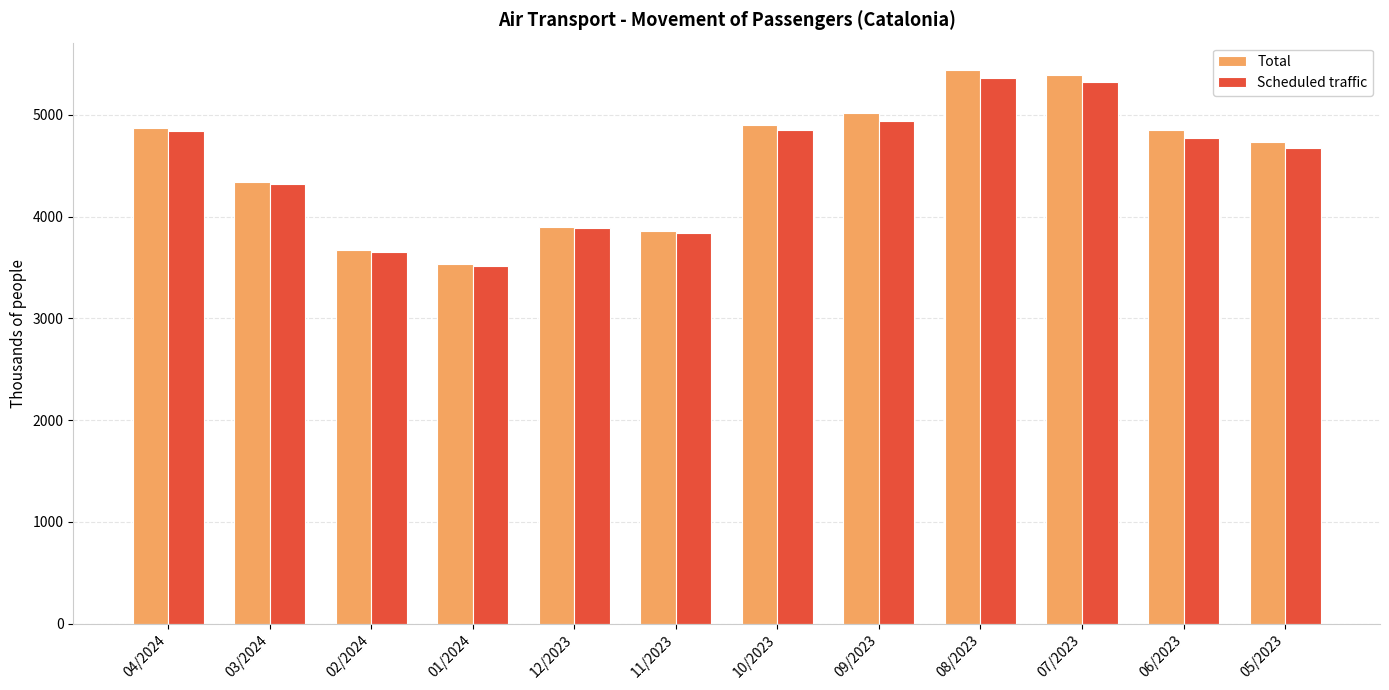

The value of Total at 01/2024 is 3532.0. True or false?

True